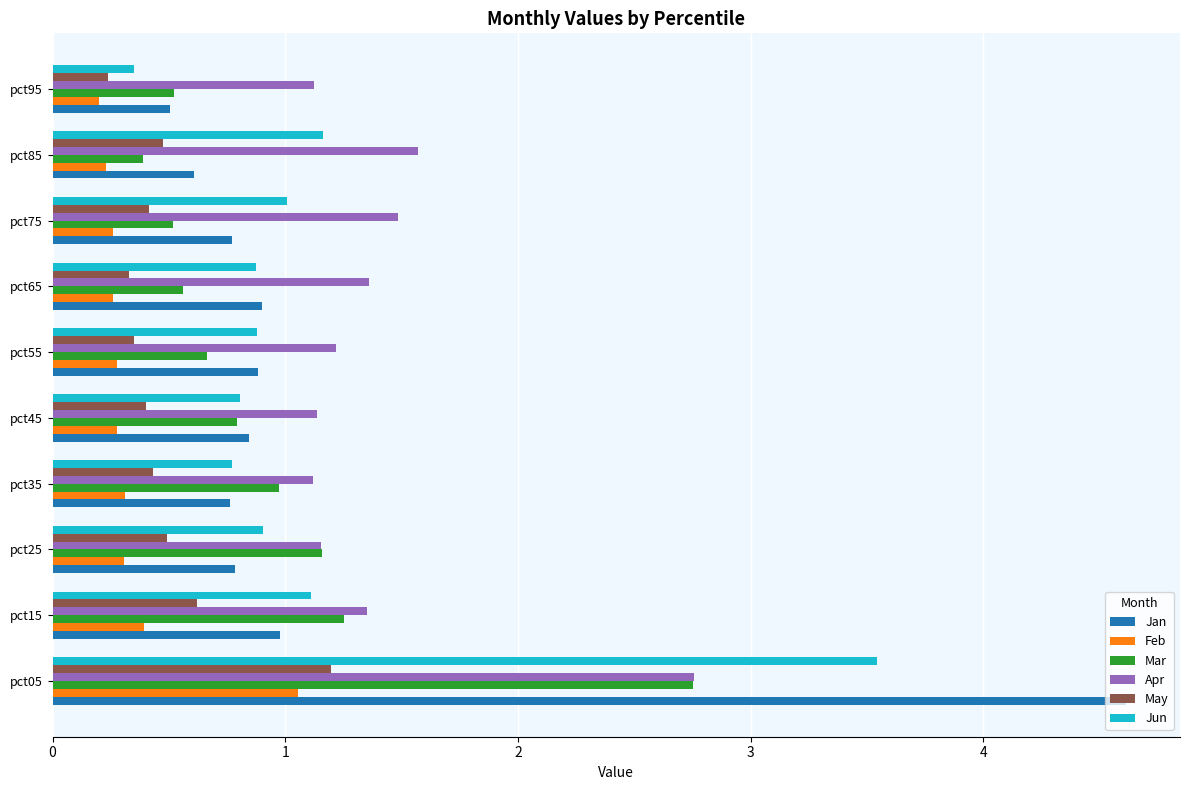

Which category has the highest value in the Feb series?

pct05